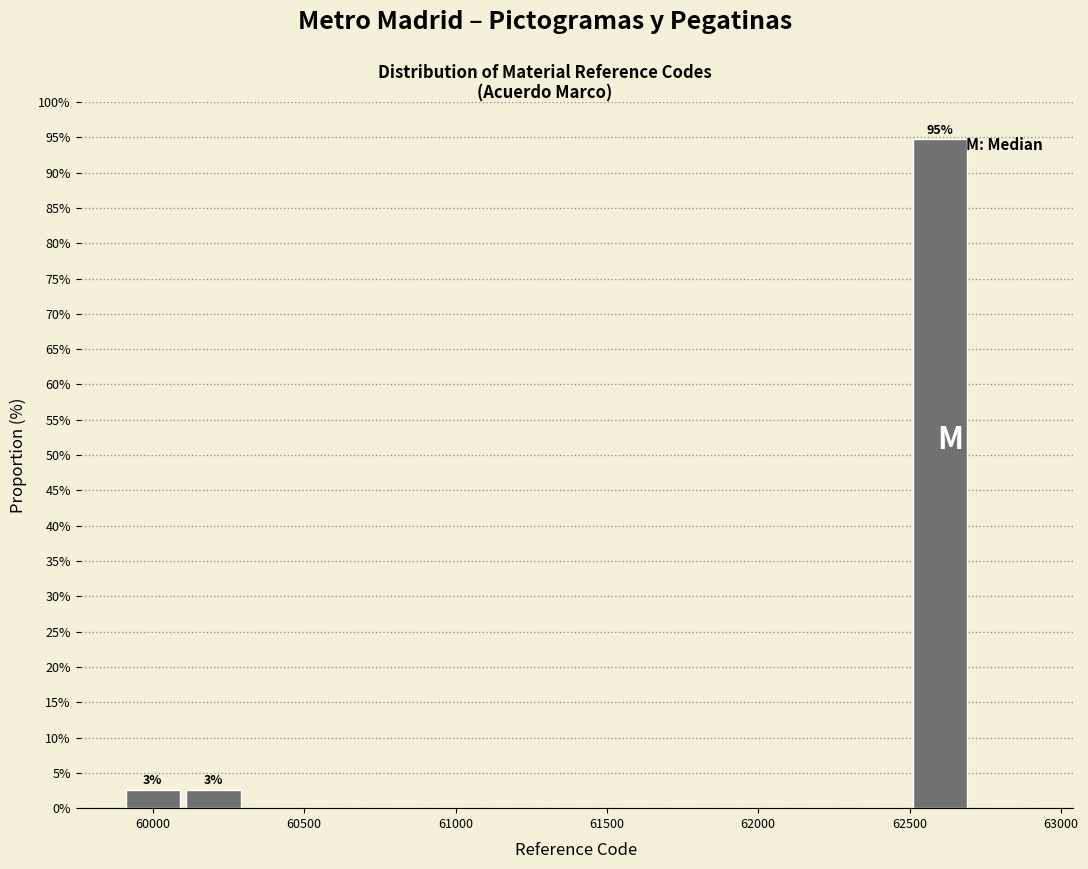

Over which range of the x-axis is the bar tallest?

62500 to 62700